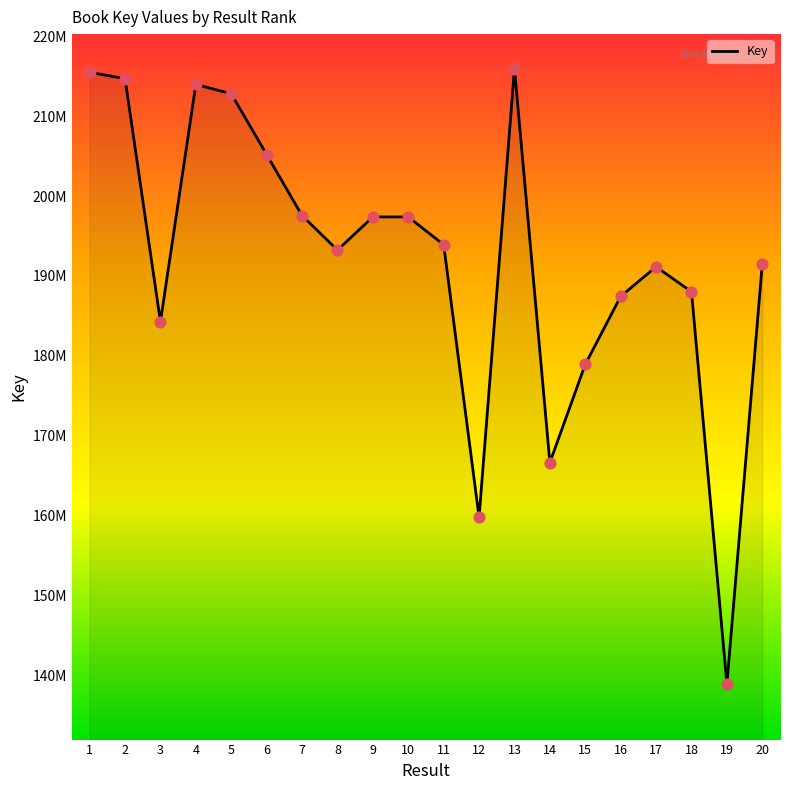

Approximately how many times larger is the value at 20 compared to 14?

1.1